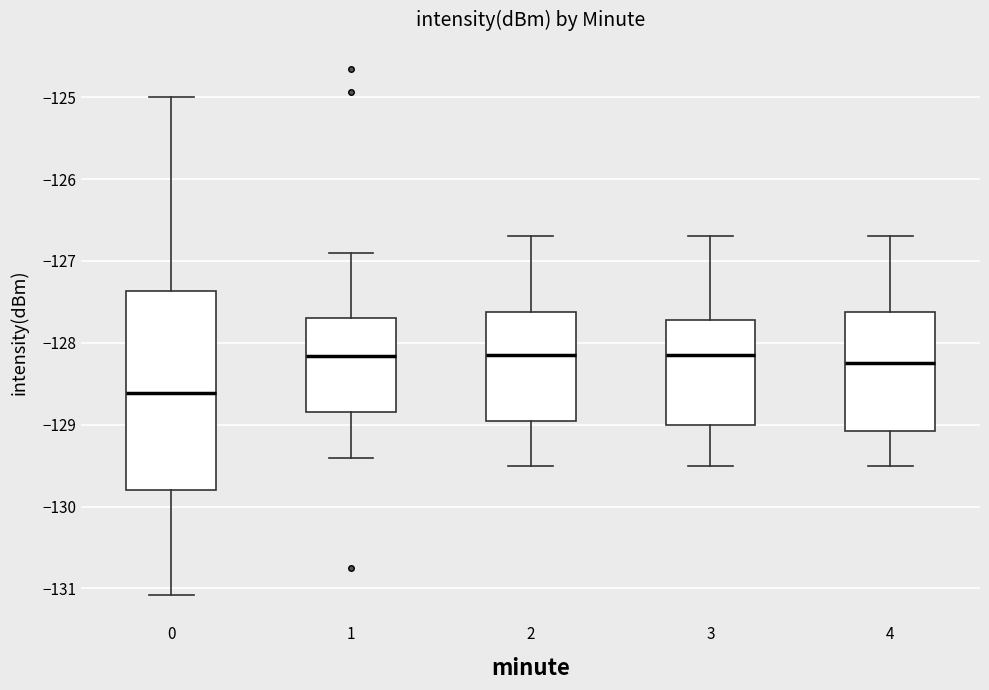

Which box is the tallest, from its lower edge to its upper edge?

0